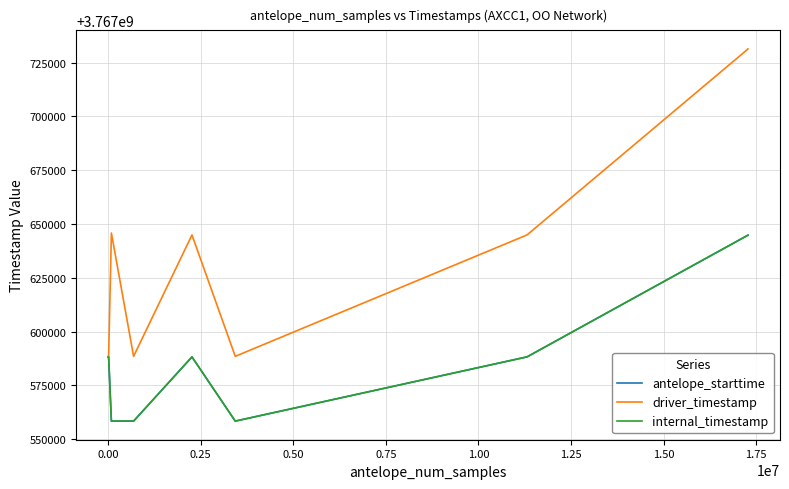

Is this an area chart (filled region under the line)?

No